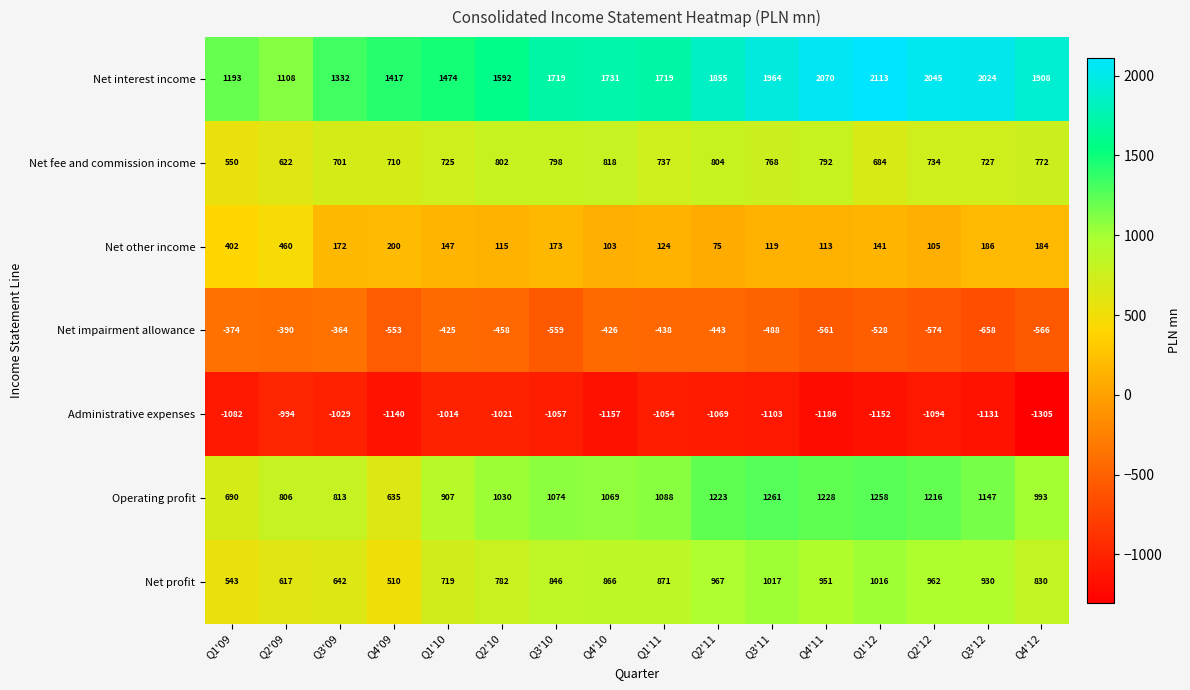

What is the average value of the Net other income series?

176